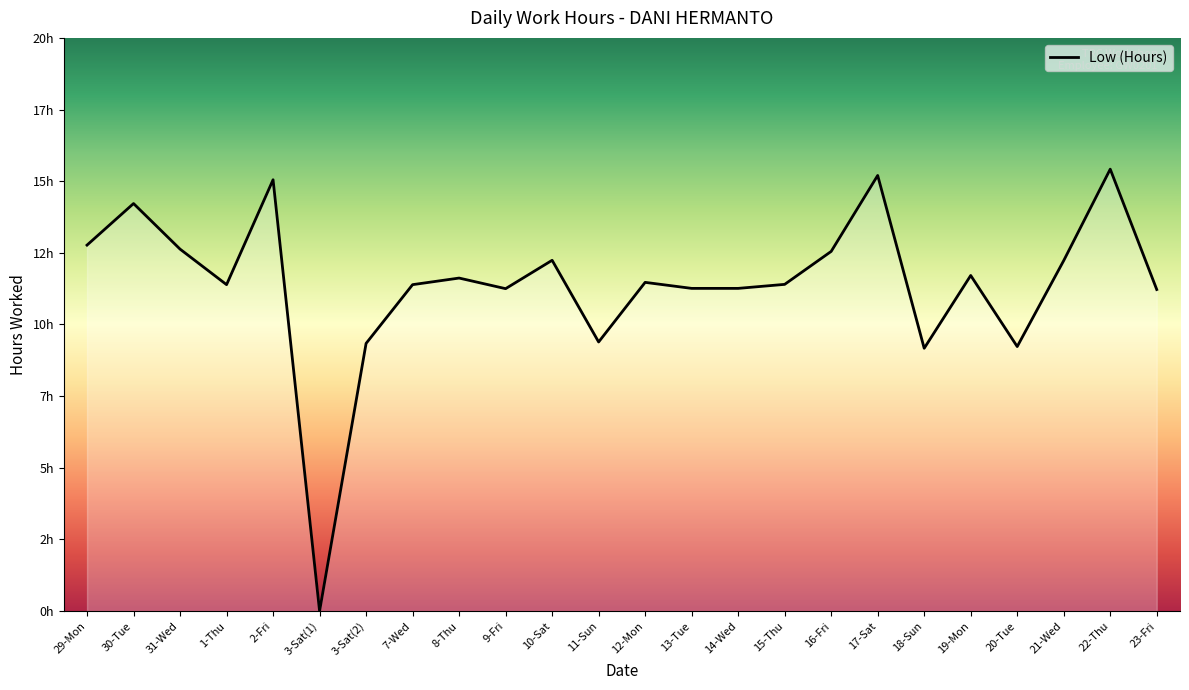

The chart shows a value of 11.4 at 1-Thu. True or false?

True